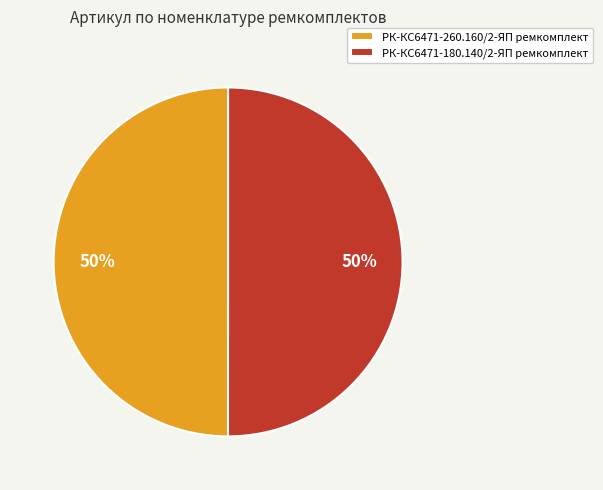

Is it true that РК-КС6471-180.140/2-ЯП ремкомплект is 43% of the pie?

False